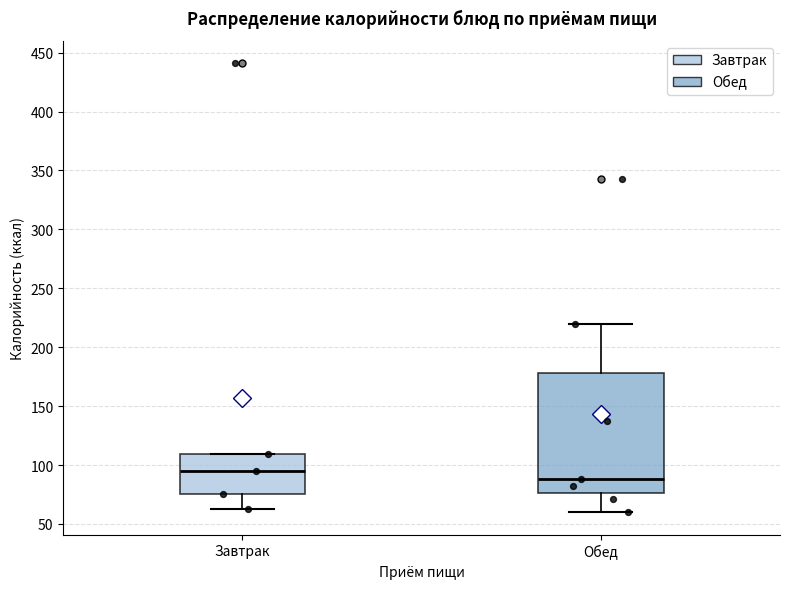

Where is the upper edge of the box for Завтрак on the y-axis? The values are not printed on the chart, so give them approximately, as read against the axis.

110